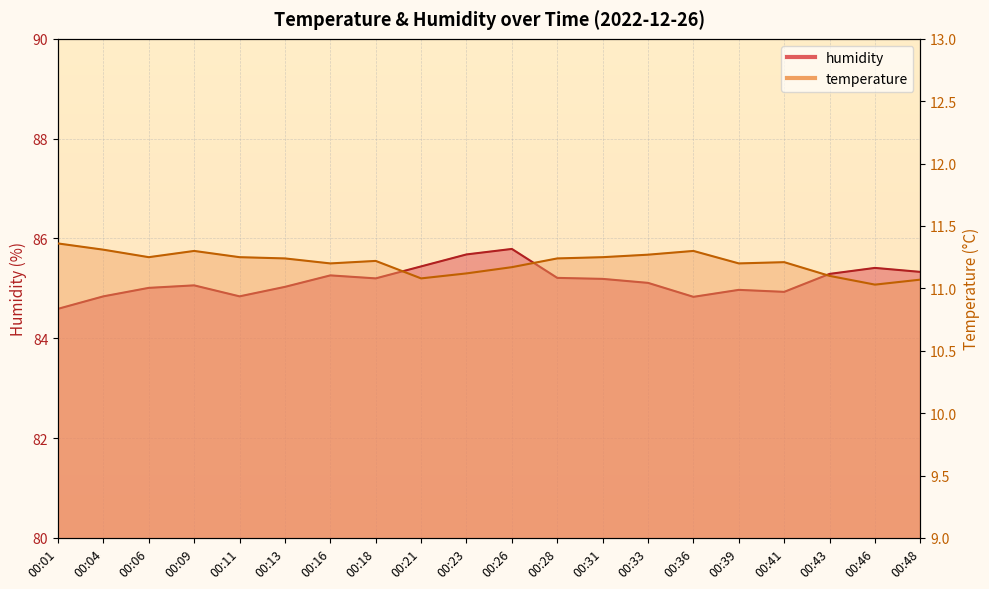

What is the maximum value shown in the chart?

85.8